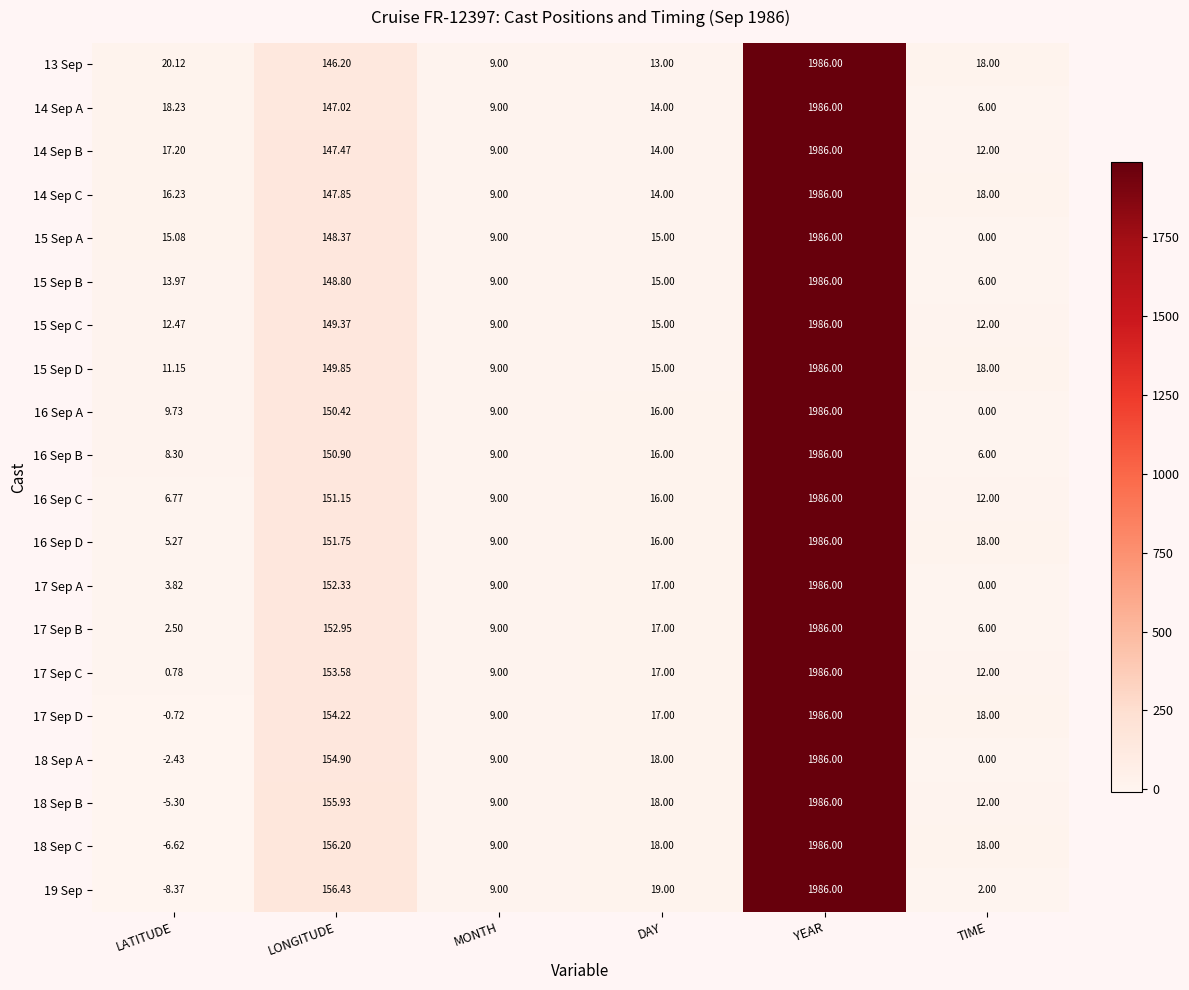

At which category is the sum across all series the highest?

YEAR